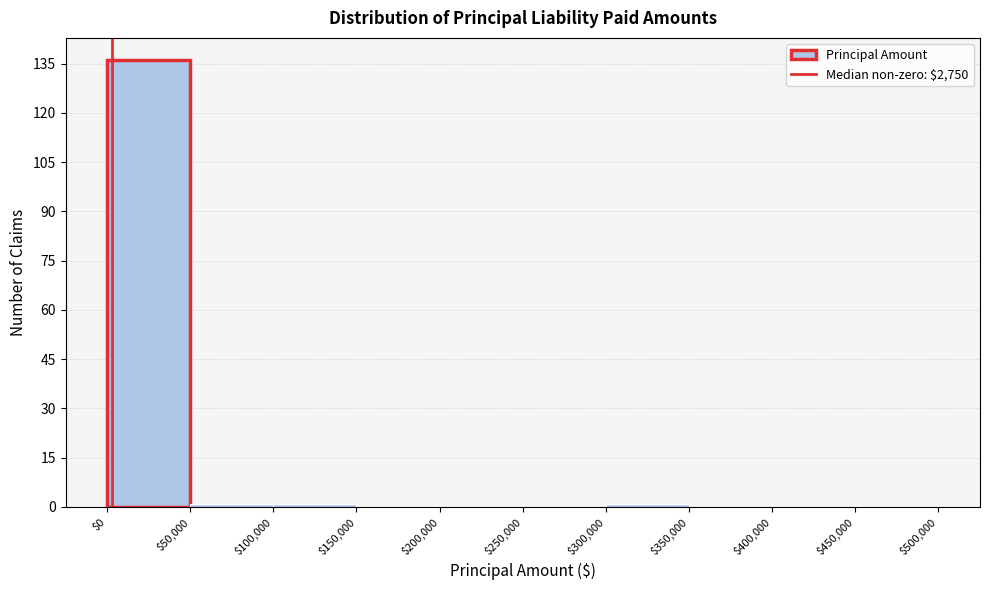

Reading left to right, transcribe this chart: for each bar, give the range it covers on the x-axis and its height. The values are not printed on the chart, so give them approximately, as read against the axis.

$0 to $50,000: 136
$50,000 to $100,000: under 2
$100,000 to $150,000: under 2
$150,000 to $200,000: 0
$200,000 to $250,000: 0
$250,000 to $300,000: 0
$300,000 to $350,000: under 2
$350,000 to $400,000: 0
$400,000 to $450,000: 0
$450,000 to $500,000: 0